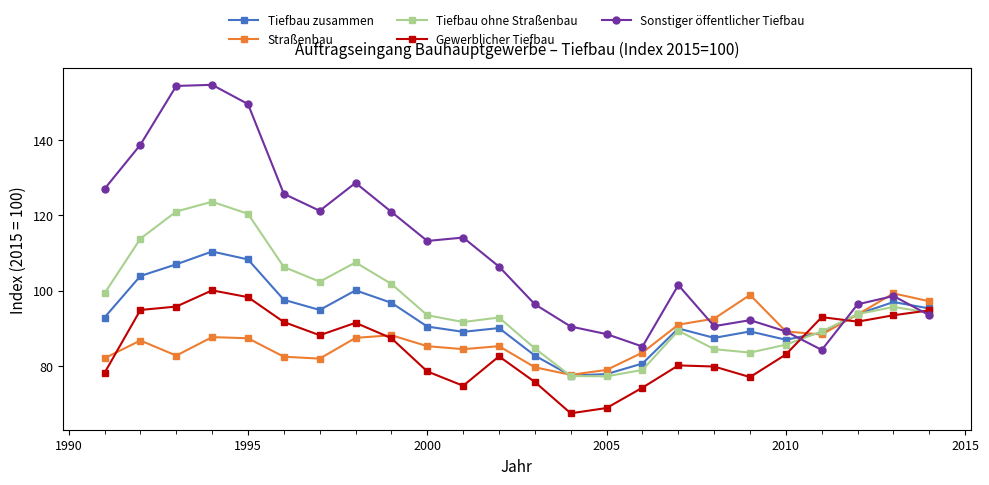

At how many categories does at least one series exceed 105?

12